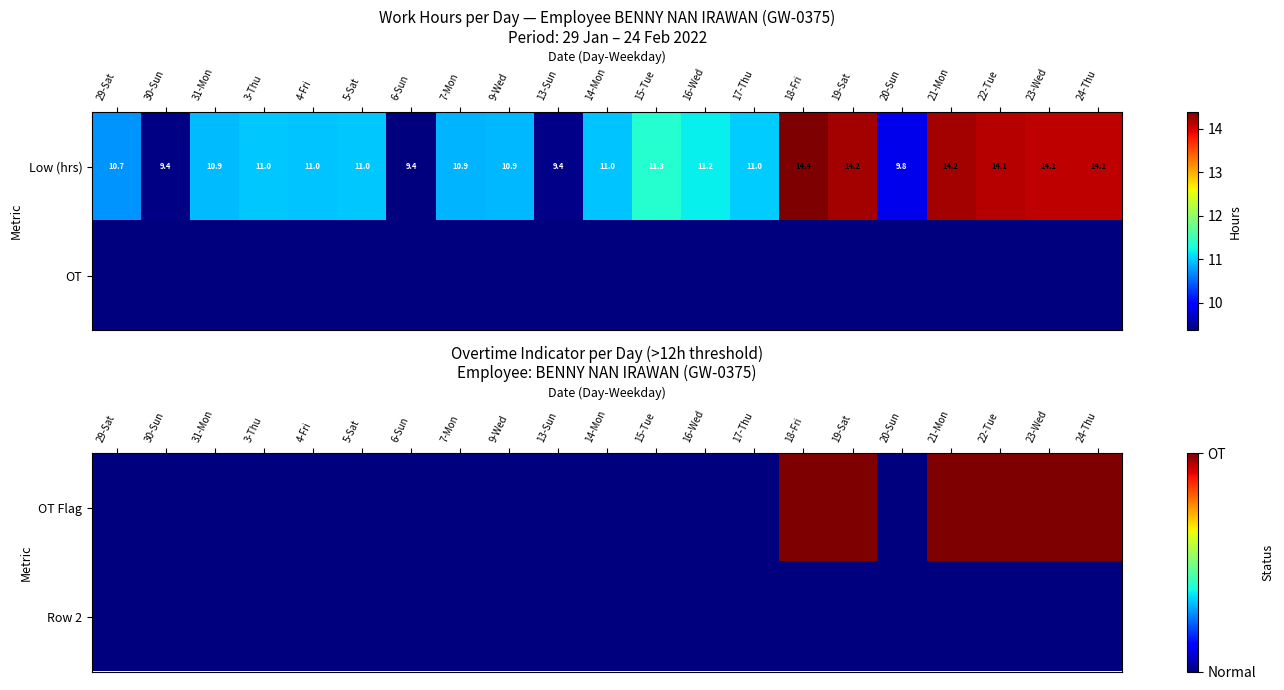

Which label corresponds to the smallest value in the chart?

29-Sat